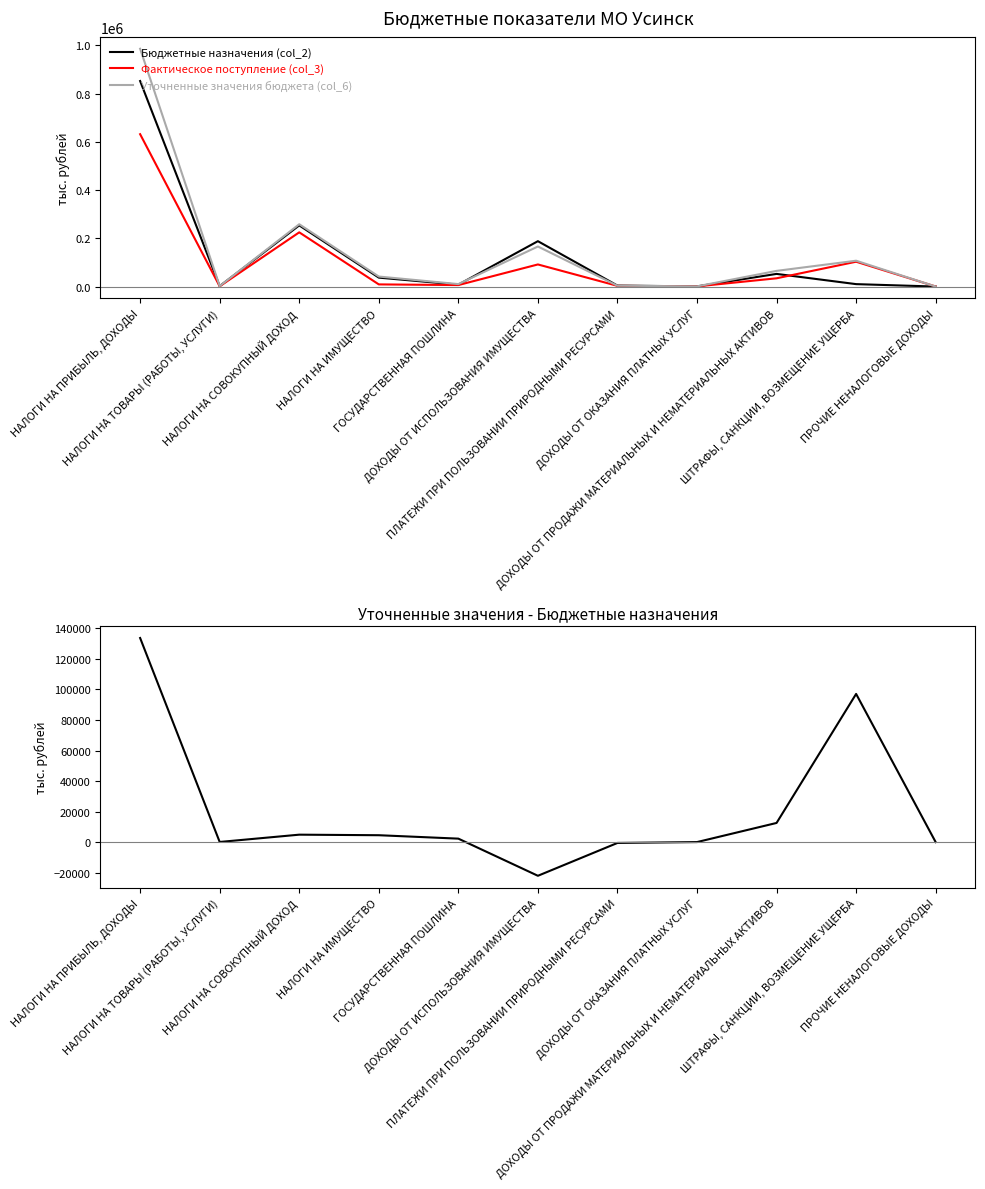

Is the value of Фактическое поступление (col_3) at ПРОЧИЕ НЕНАЛОГОВЫЕ ДОХОДЫ greater than the value of Бюджетные назначения (col_2) at ПРОЧИЕ НЕНАЛОГОВЫЕ ДОХОДЫ?

Yes